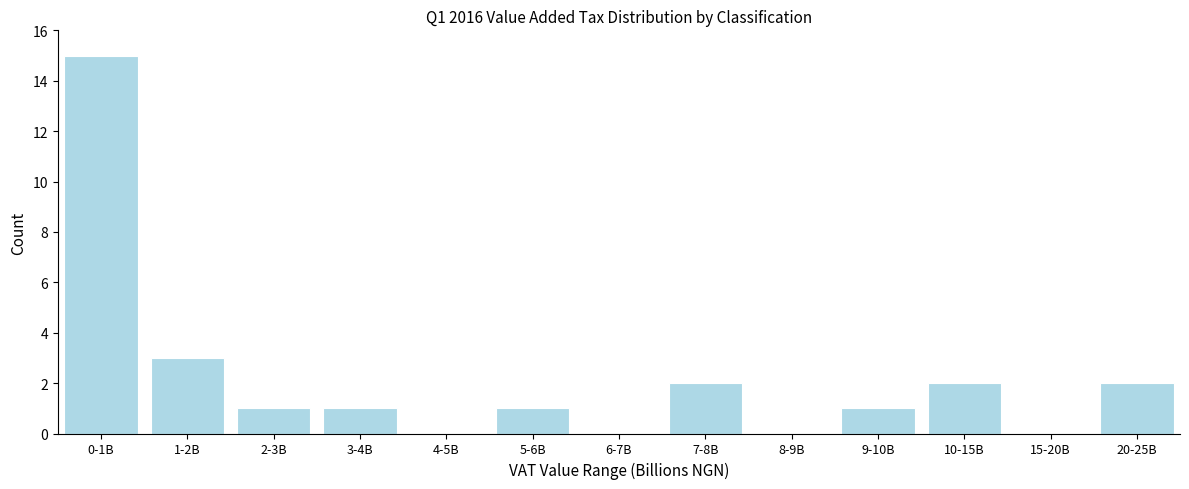

Reading left to right, list all the values displayed in this chart.

0-1B=15	1-2B=3	2-3B=1	3-4B=1	4-5B=0	5-6B=1	6-7B=0	7-8B=2	8-9B=0	9-10B=1	10-15B=2	15-20B=0	20-25B=2